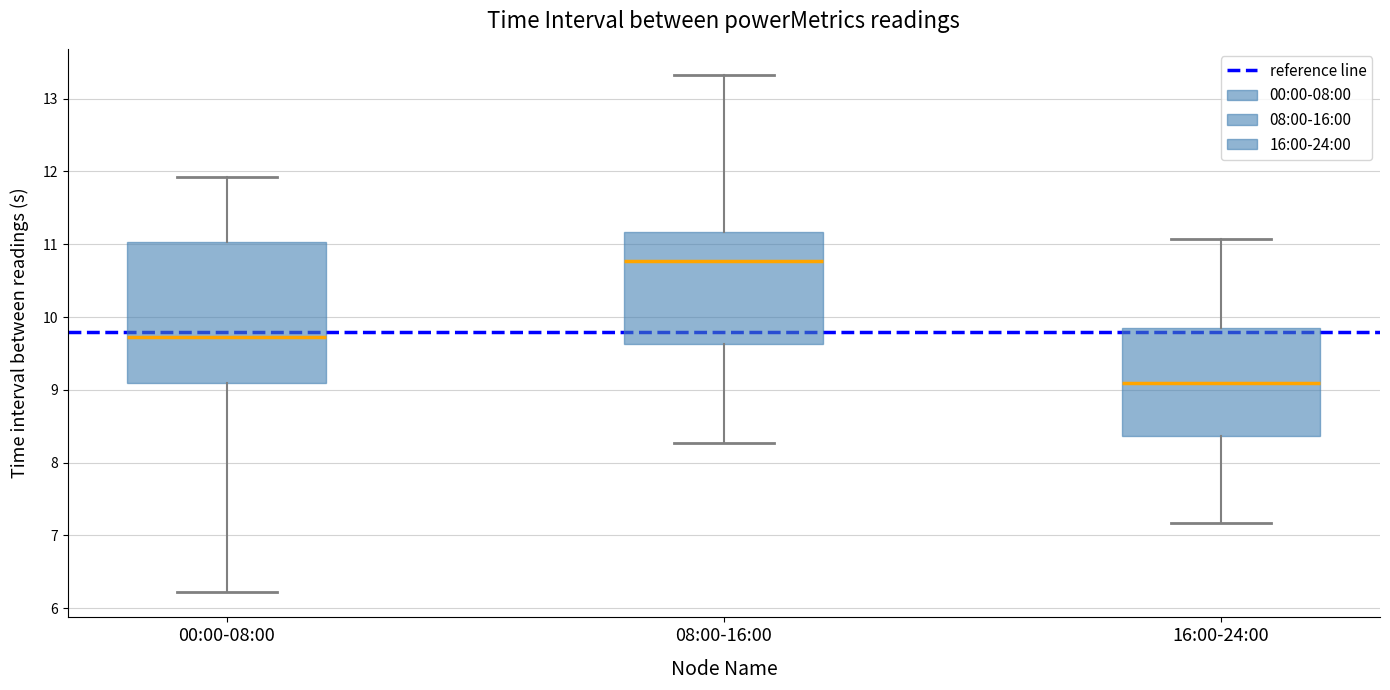

Where does the upper whisker of the box for 08:00-16:00 end on the y-axis? The values are not printed on the chart, so give them approximately, as read against the axis.

13.3